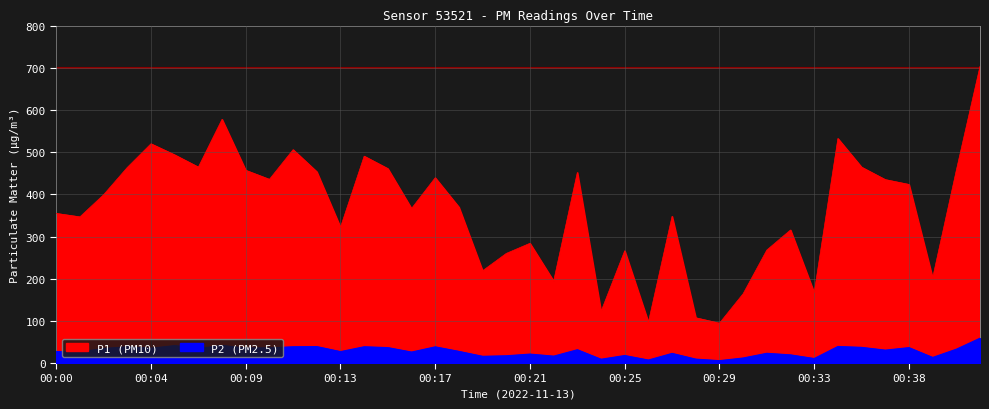

Does the chart have visible grid lines?

Yes